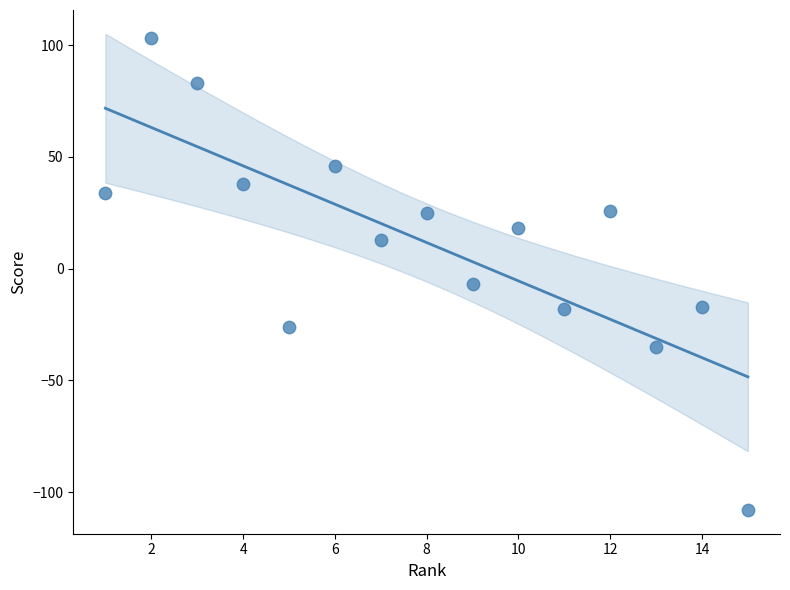

What is the range of Y values (max minus min)?

211